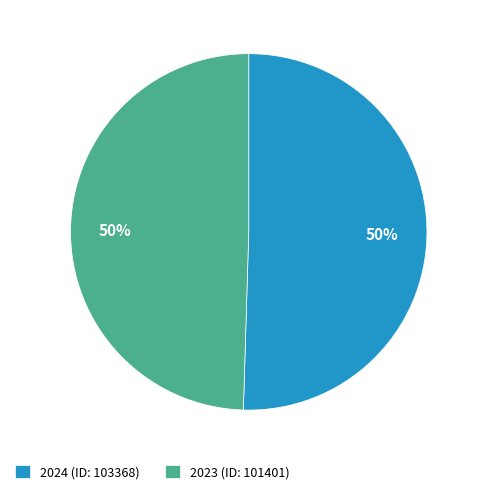

Is it true that 2024 (ID: 103368) is 57% of the pie?

False